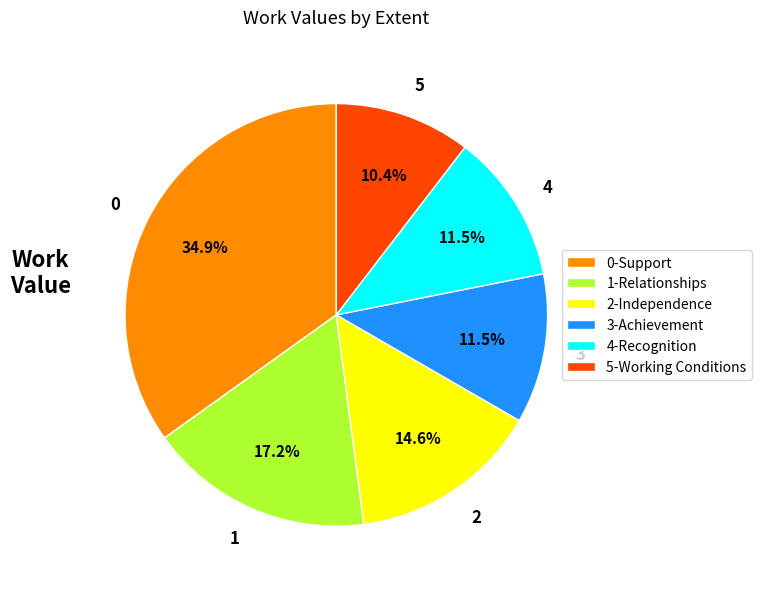

Is there any slice that represents more than half of the pie?

No